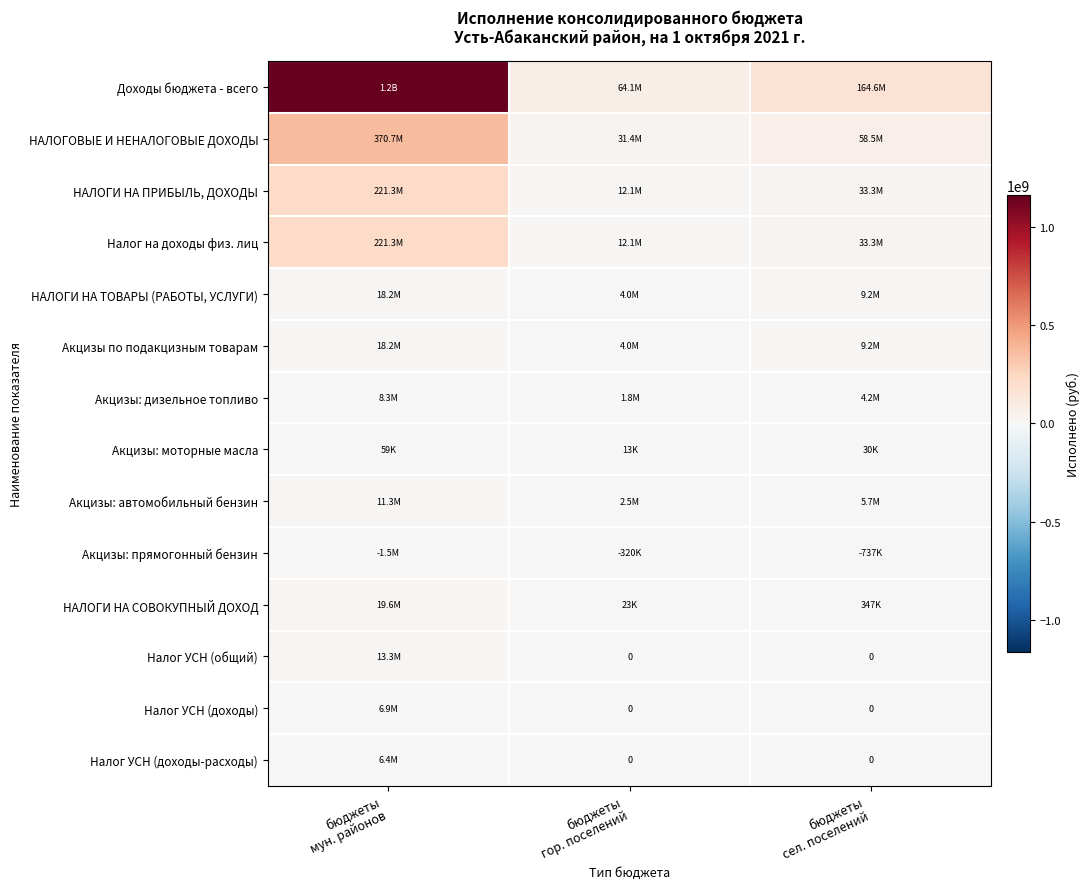

What is the greatest value displayed?

1165277012.5